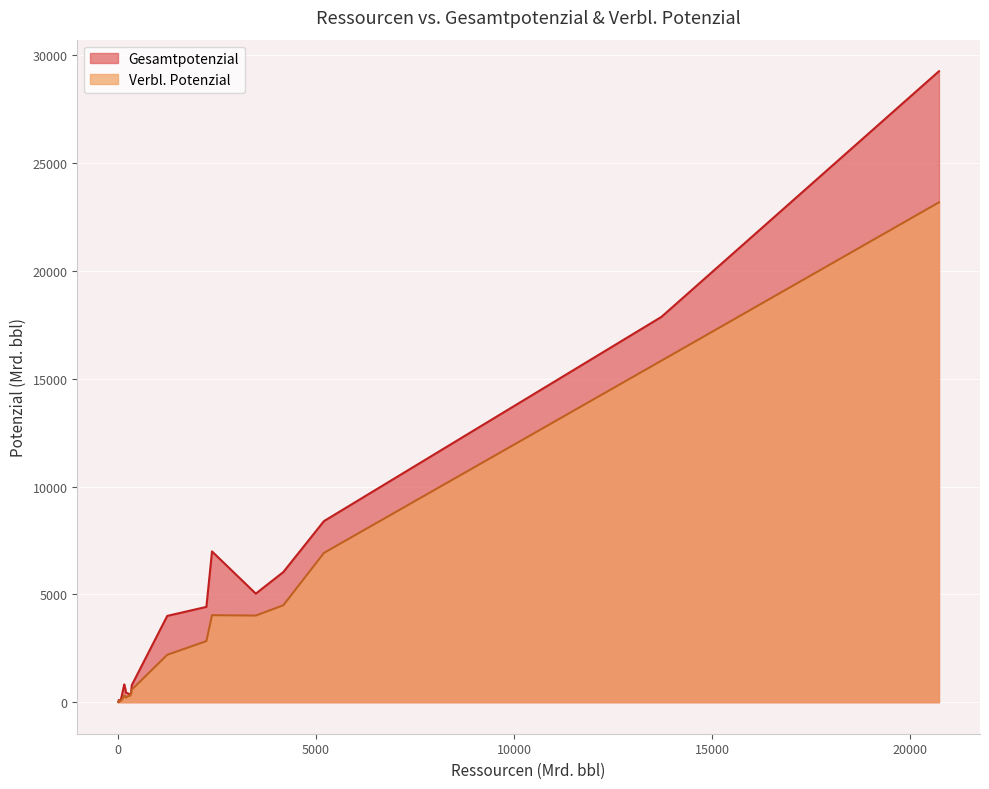

Is the value of Gesamtpotenzial at Bangladesch greater than the value of Verbl. Potenzial at Brasilien?

No